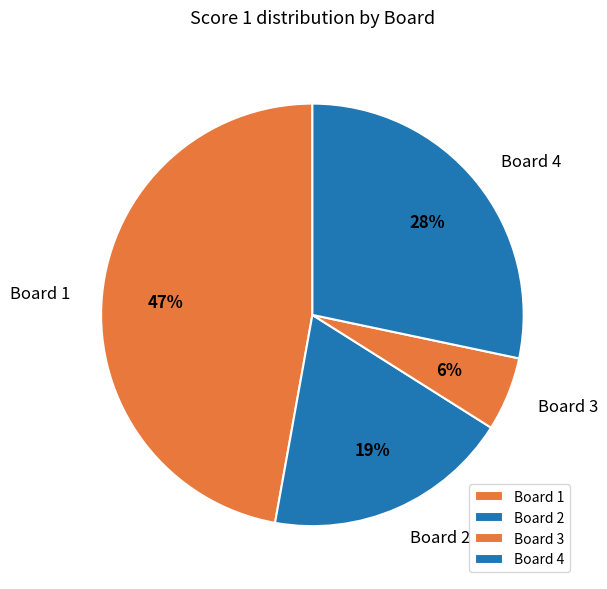

Is it true that Board 4 is 34% of the pie?

False